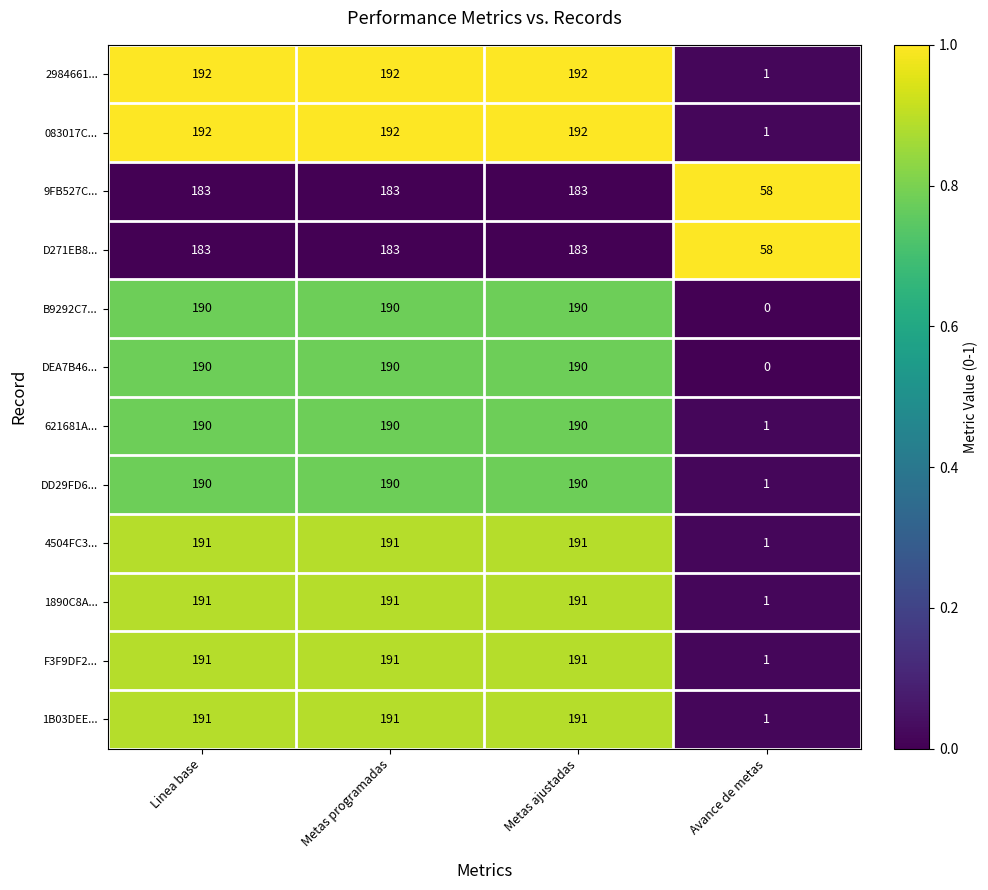

What is the greatest value displayed?

192